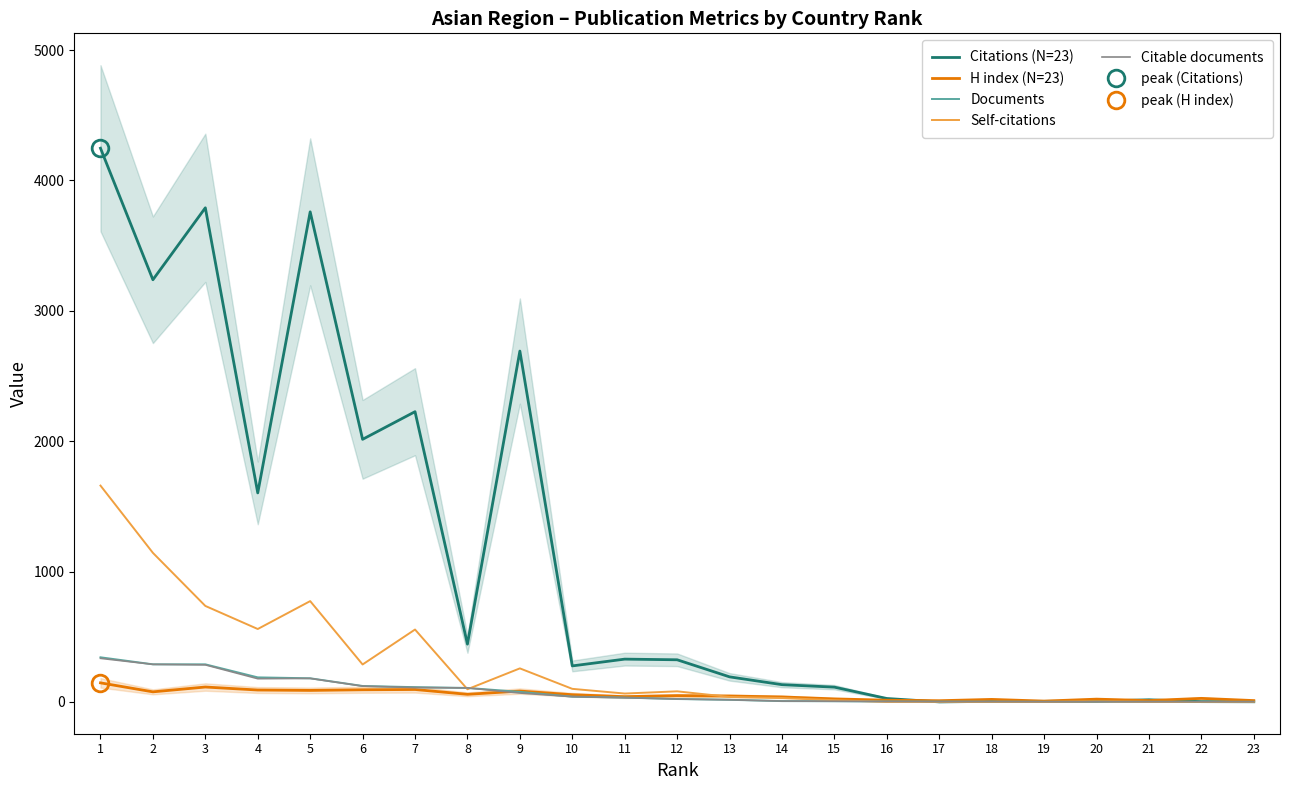

Which label corresponds to the smallest value in the chart?

17